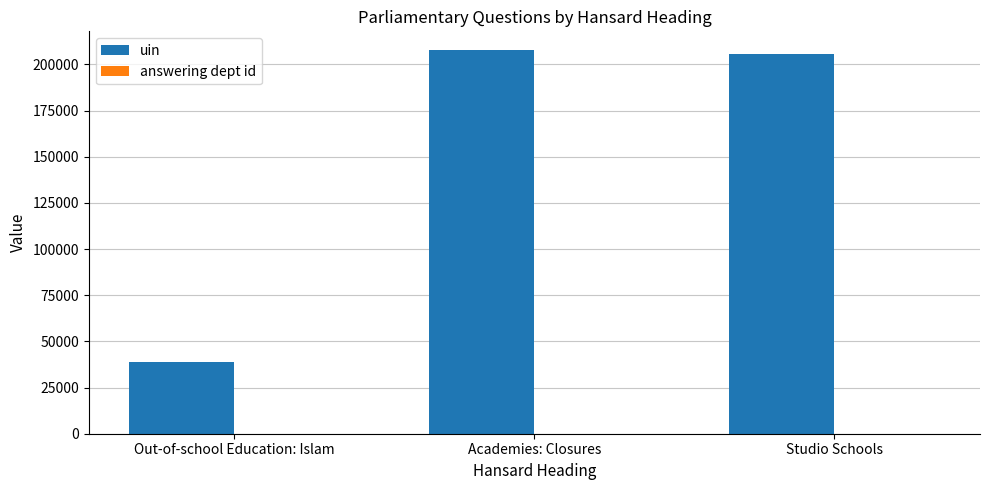

At which label is uin closest to 123093?

Studio Schools